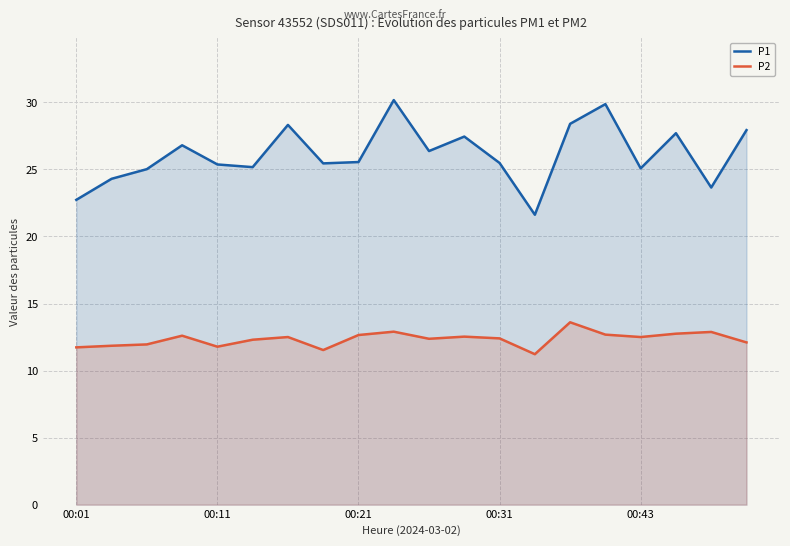

True or false: P1 and P2 cross at least once.

False